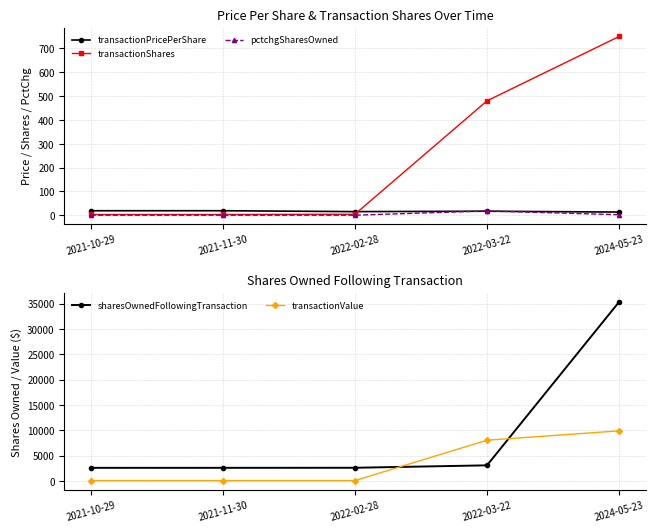

How many series are shown in this chart?

5